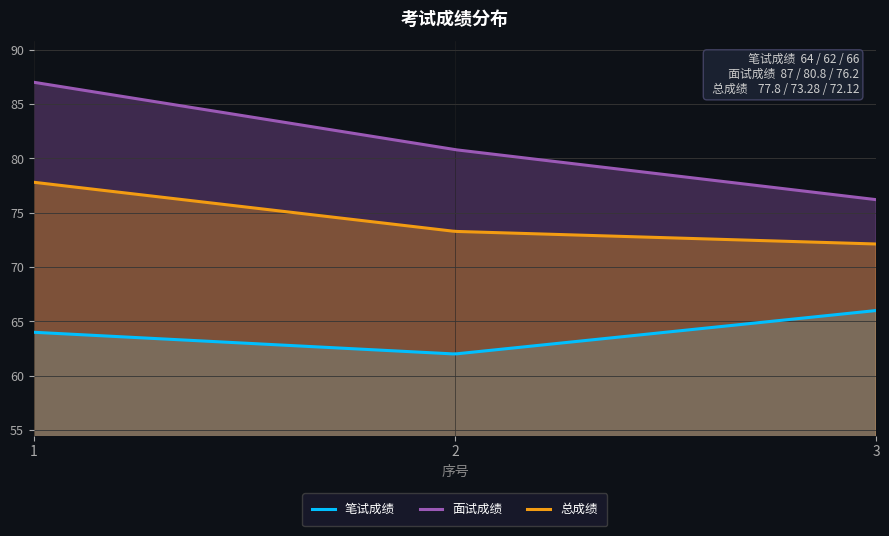

At which label does 笔试成绩 reach its minimum?

2